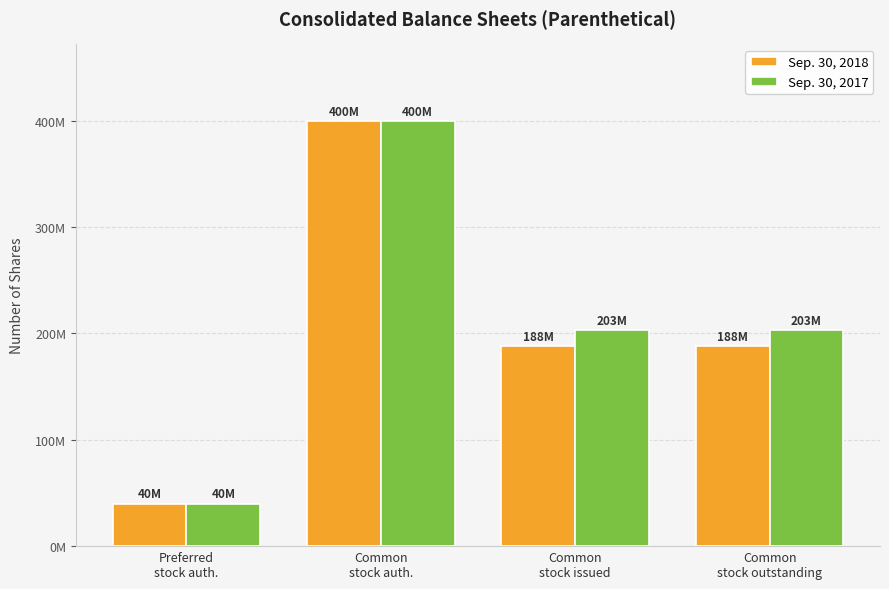

What is the total value across all series at Preferred
stock auth.?

80000000